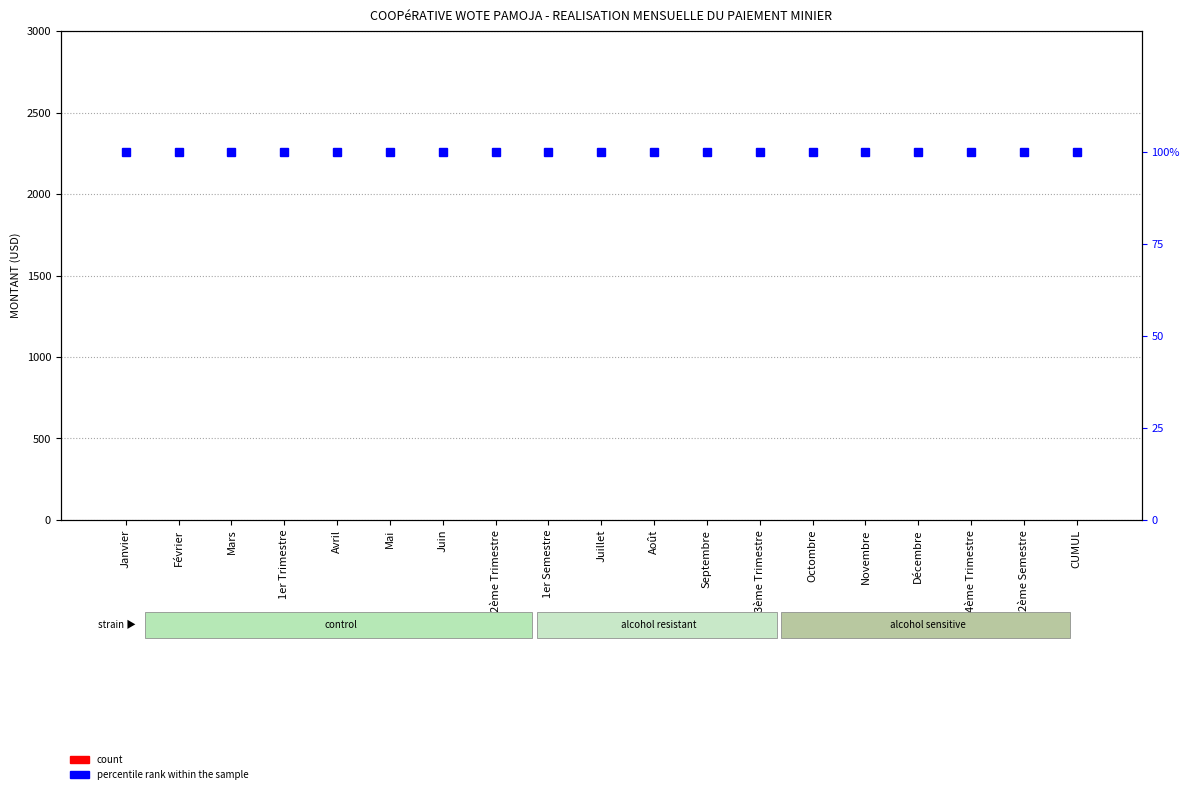

True or false: percentile rank within the sample has a value of 100 at CUMUL.

True